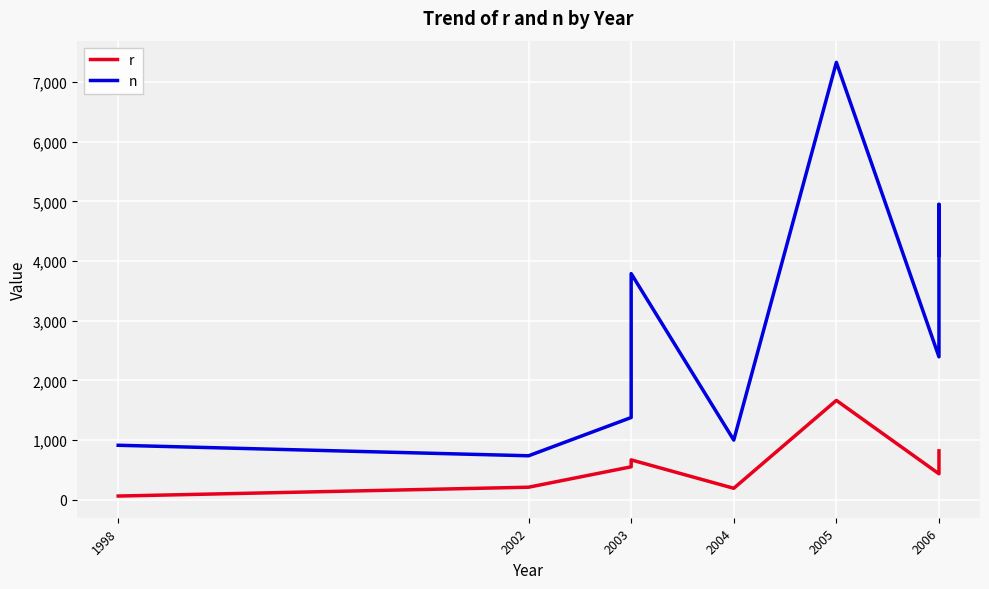

What is the spread (max minus min) of values at 2002?

527